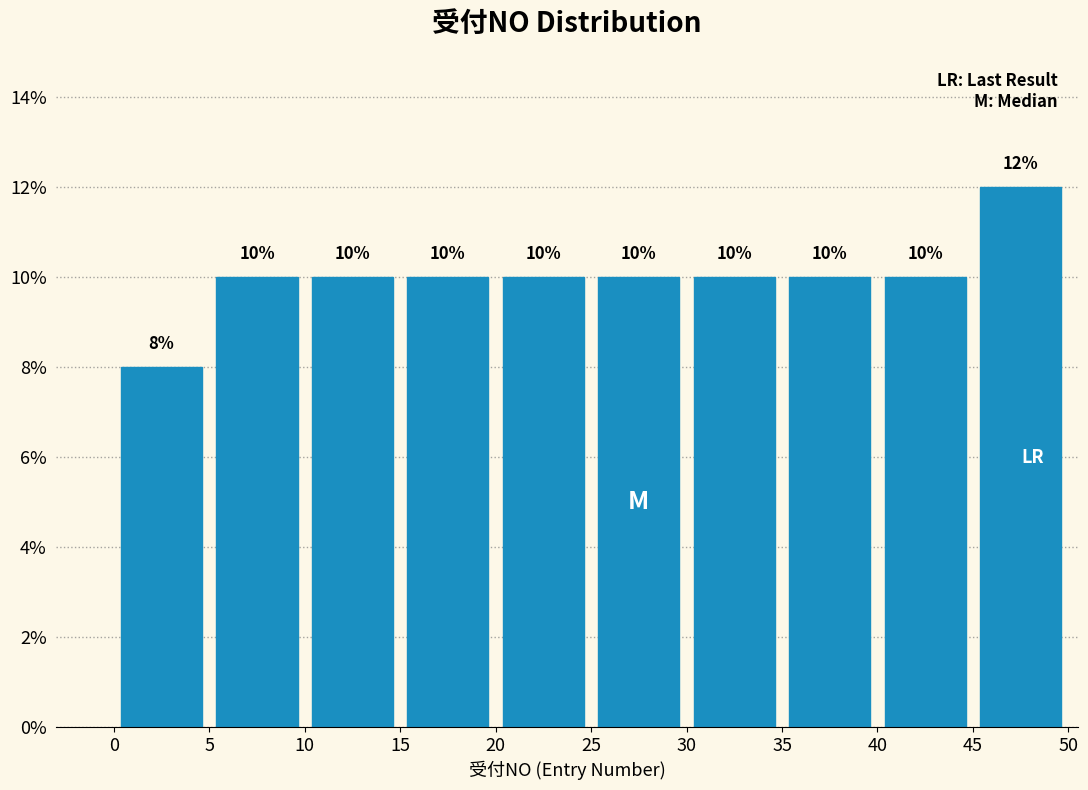

Reading left to right, list every bar in this chart as the range it spans on the x-axis followed by its height.

0 to 5: 8
5 to 10: 10
10 to 15: 10
15 to 20: 10
20 to 25: 10
25 to 30: 10
30 to 35: 10
35 to 40: 10
40 to 45: 10
45 to 50: 12